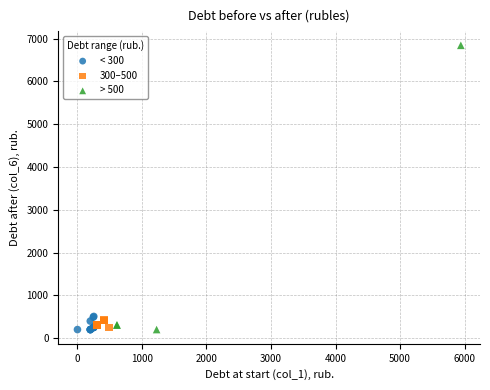

Which series has the widest spread of Y values?

> 500